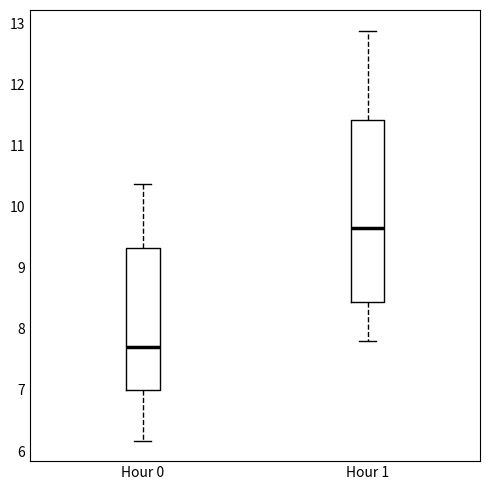

Where is the upper edge of the box for Hour 0 on the y-axis? The values are not printed on the chart, so give them approximately, as read against the axis.

9.3